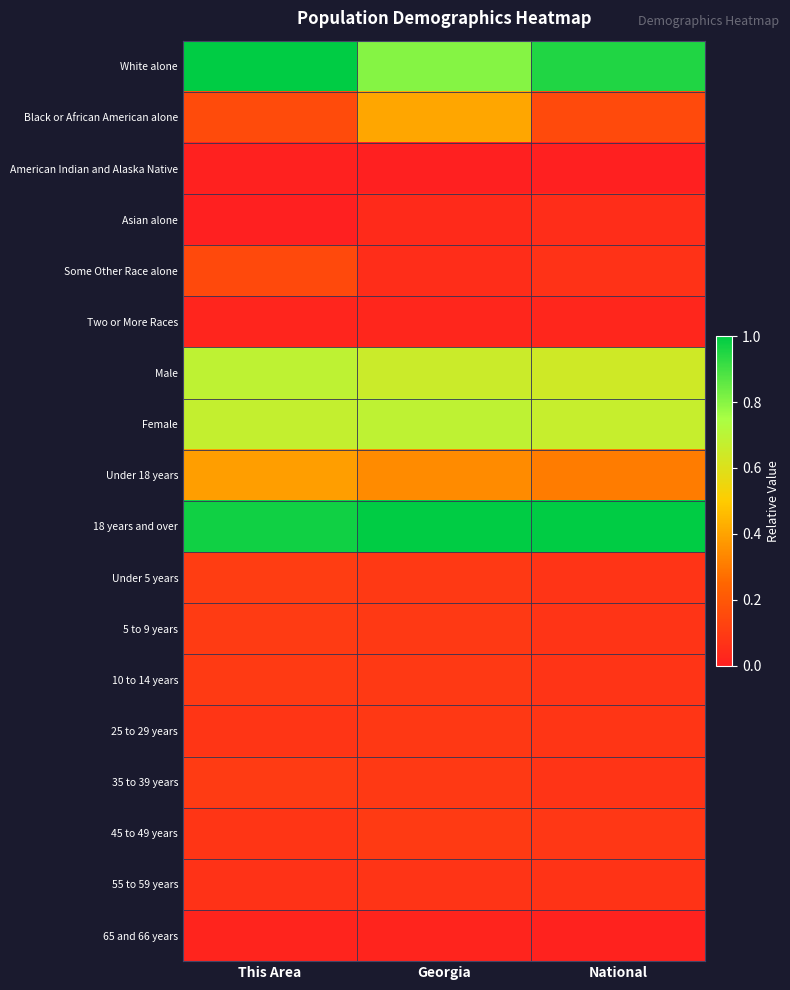

Which label corresponds to the smallest value in the chart?

Georgia